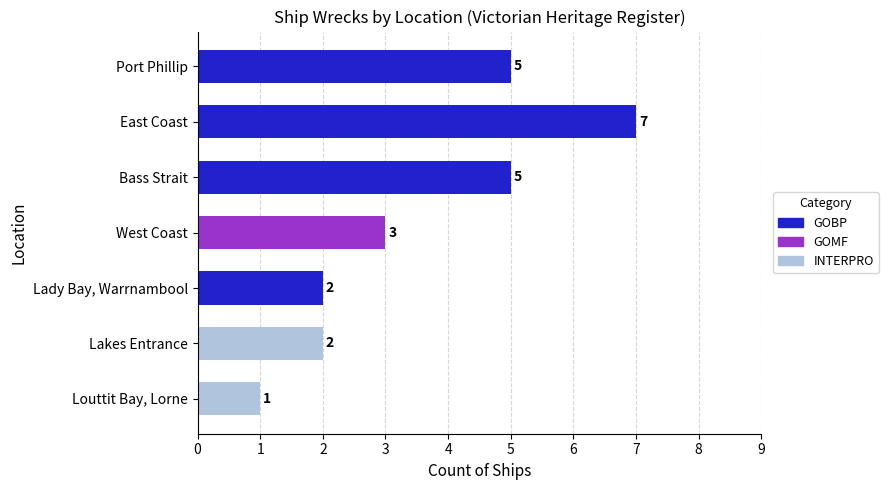

Reading bottom to top, what are all the values shown in this chart?

1	2	2	3	5	7	5